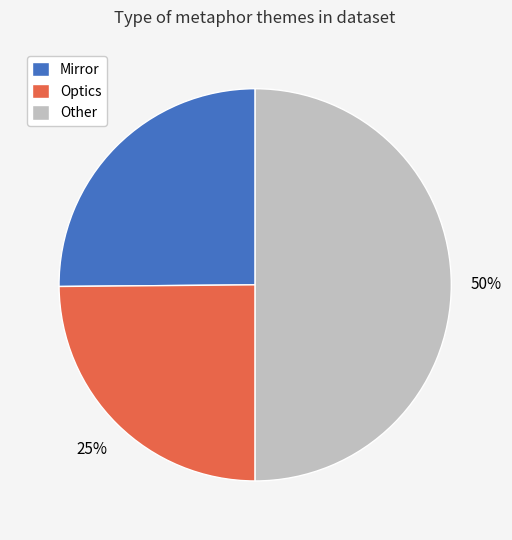

Which category has the biggest portion of the pie?

Other